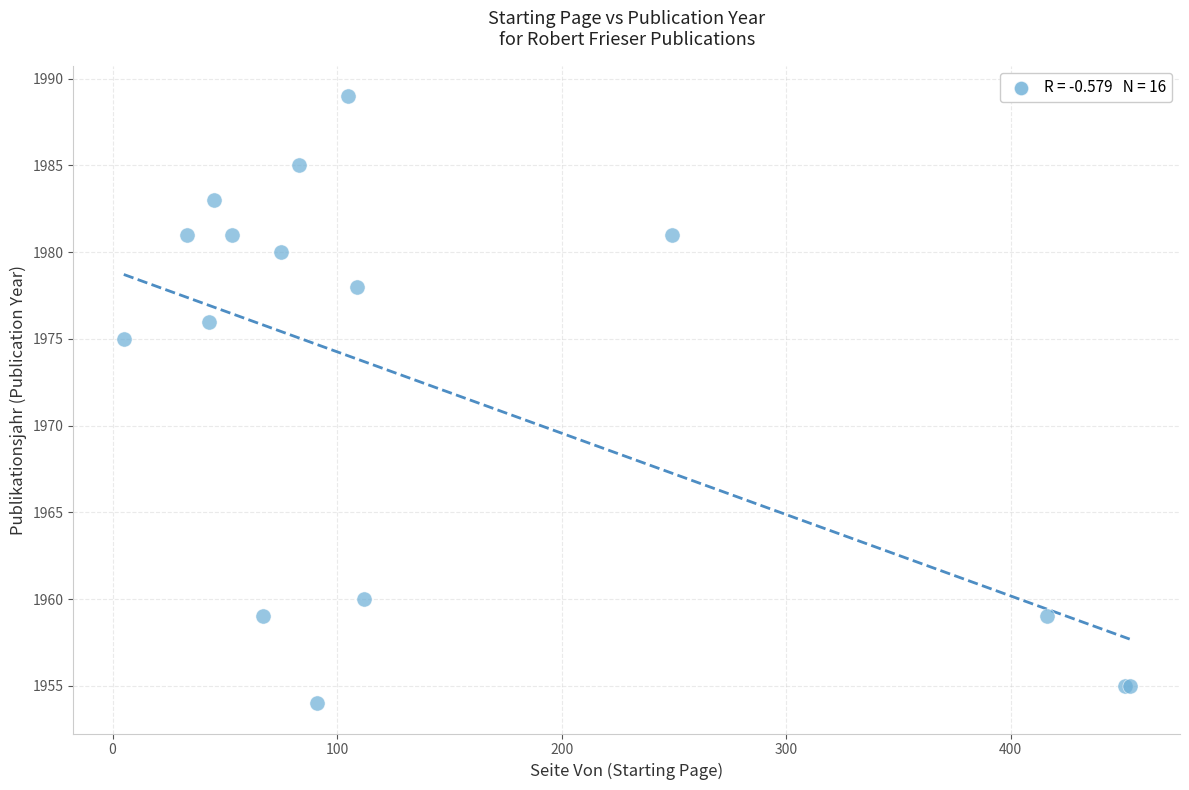

What Y value in the scatter plot is closest to 1971?

1975